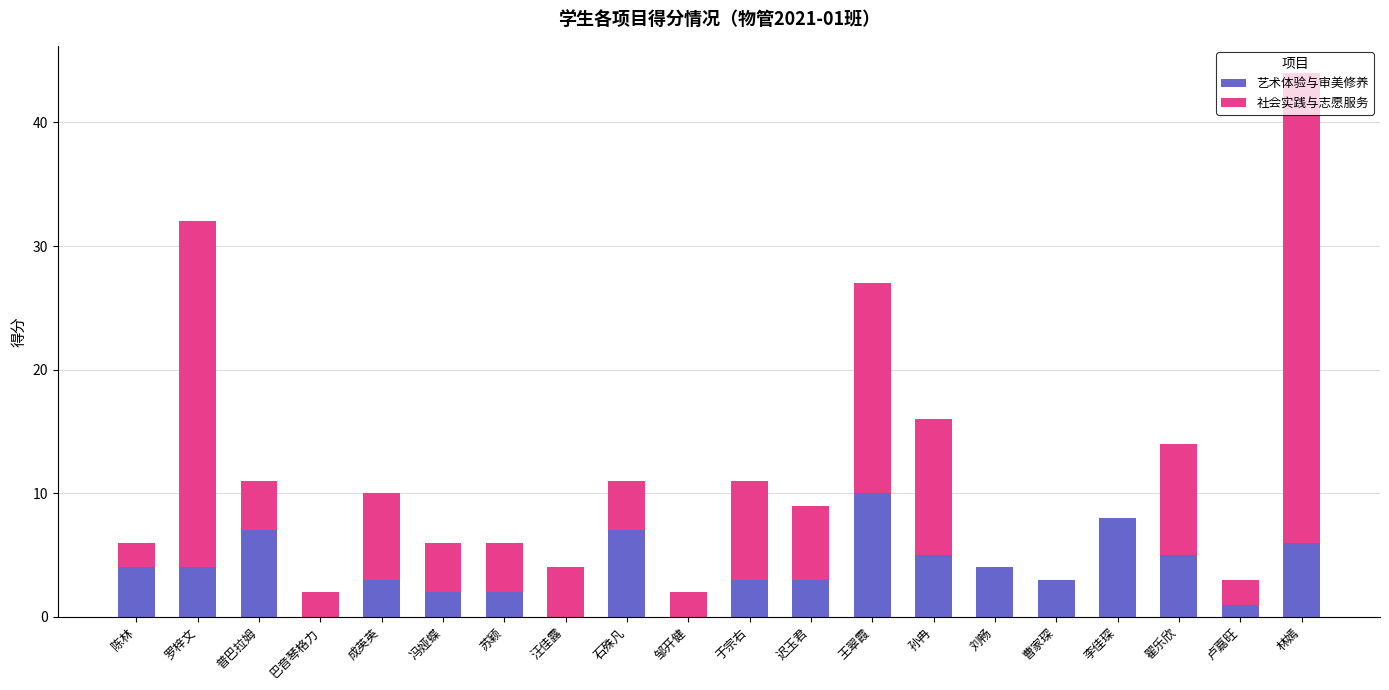

Is it true that 艺术体验与审美修养 equals 7 at 普巴拉姆?

True